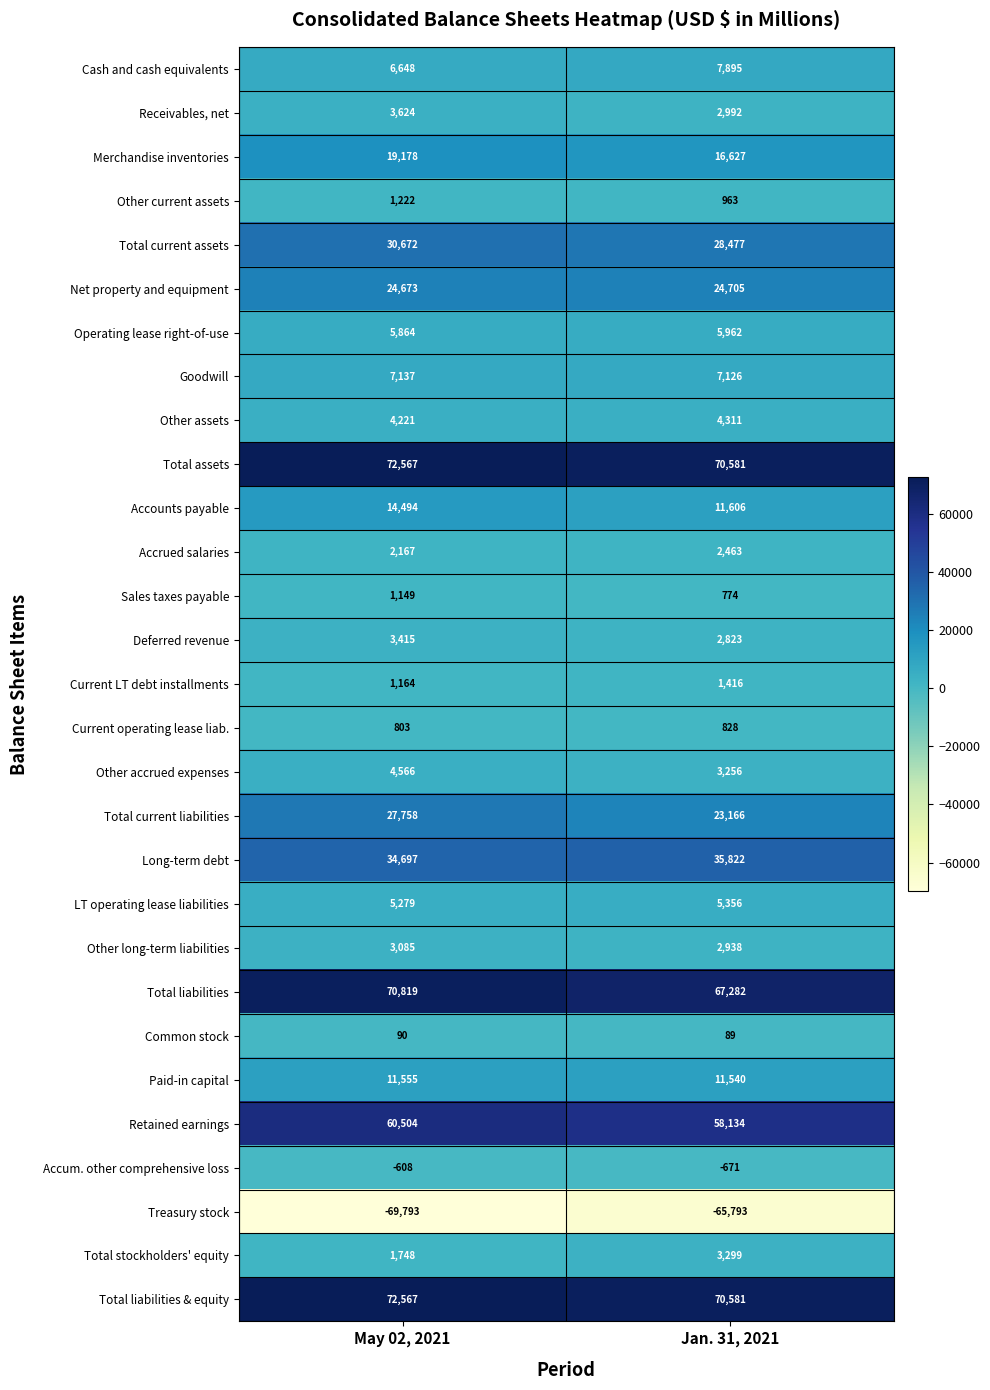

Which series changed the most between May 02, 2021 and Jan. 31, 2021?

Total current liabilities